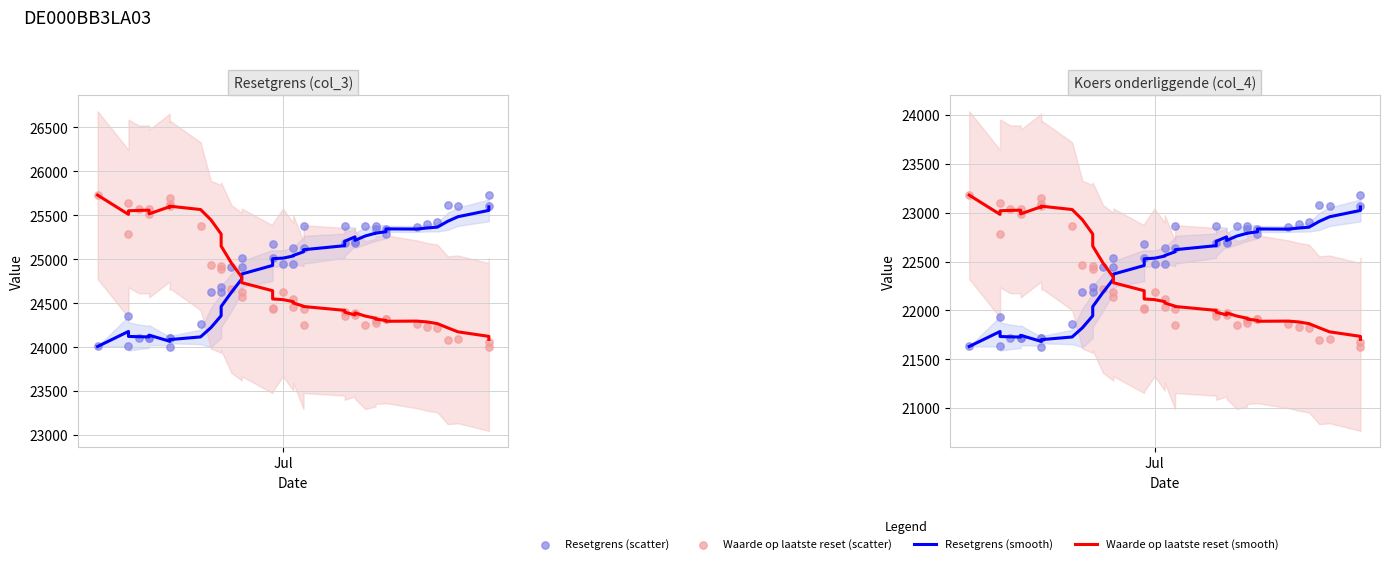

Which series contains the lowest Y value?

Resetgrens (scatter)